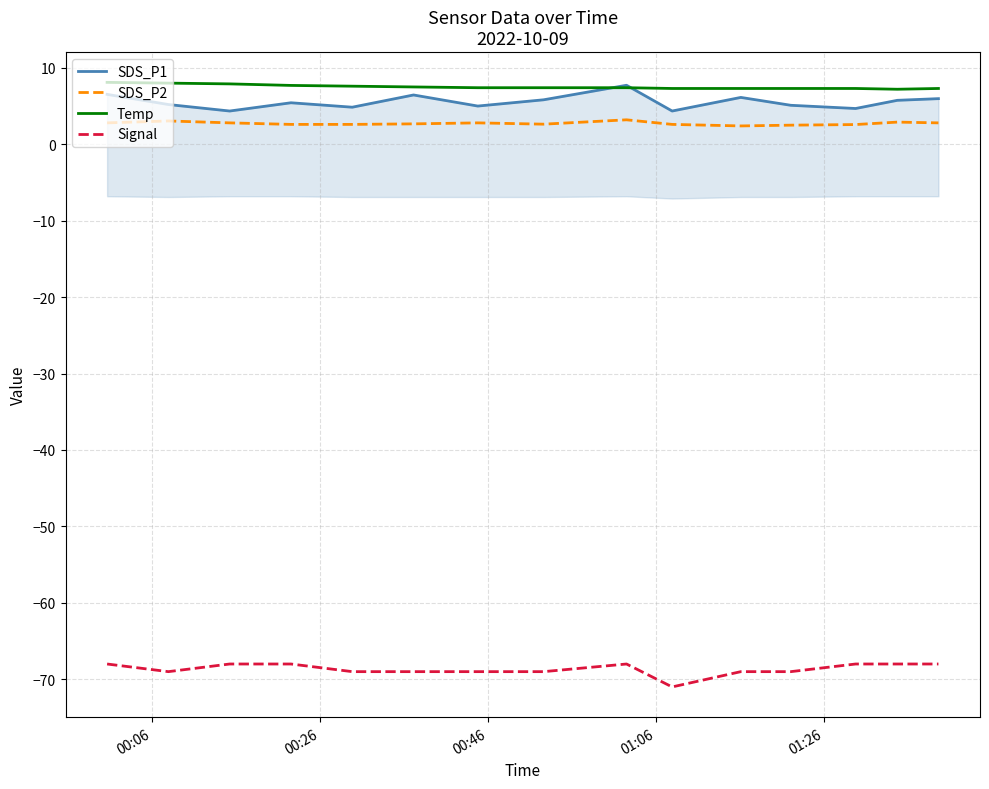

What is the minimum value for SDS_P2?

2.4